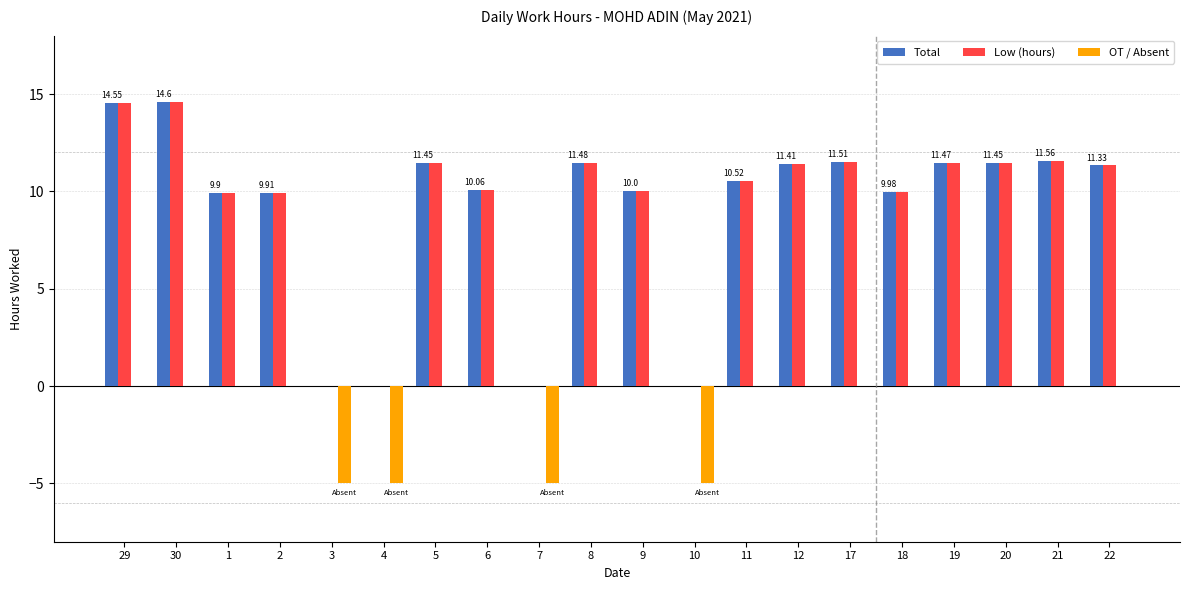

What is the average value of the OT / Absent series?

-1.0